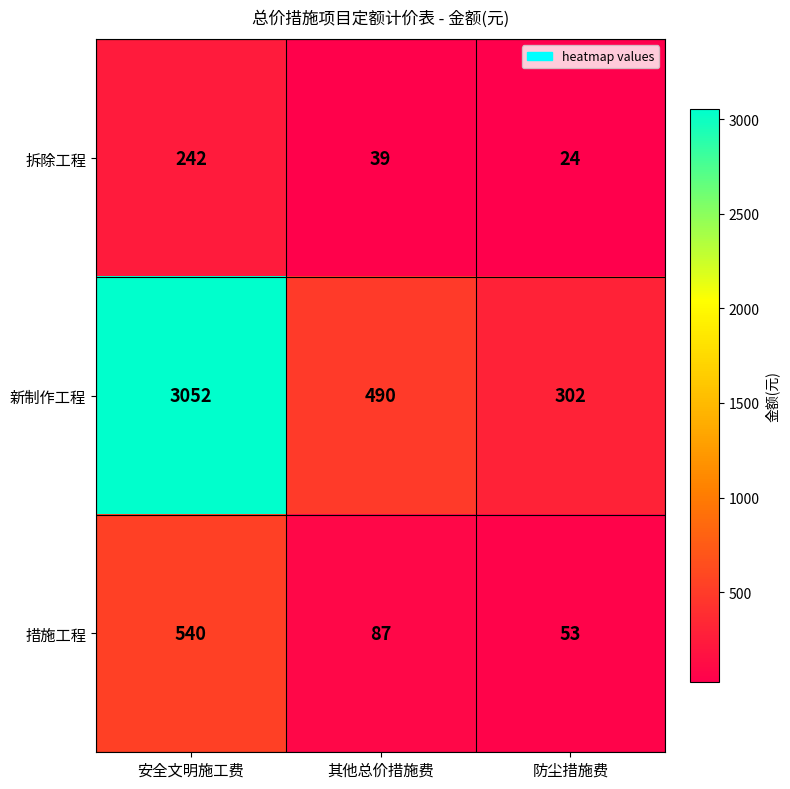

What is the difference between the maximum and minimum values in the 拆除工程 series?

218